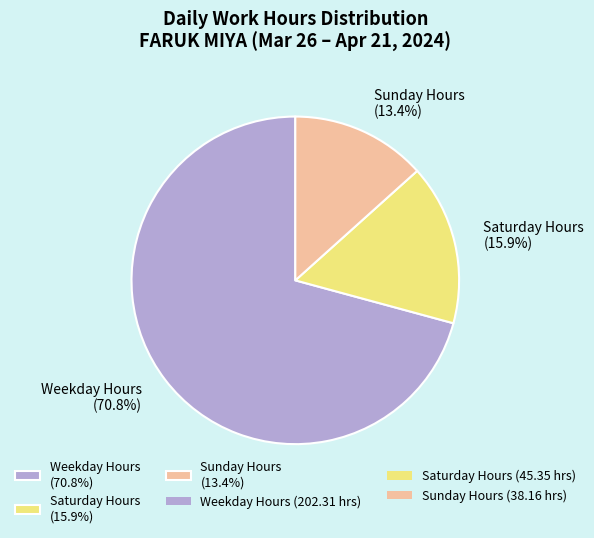

How many slices are in this pie chart?

3